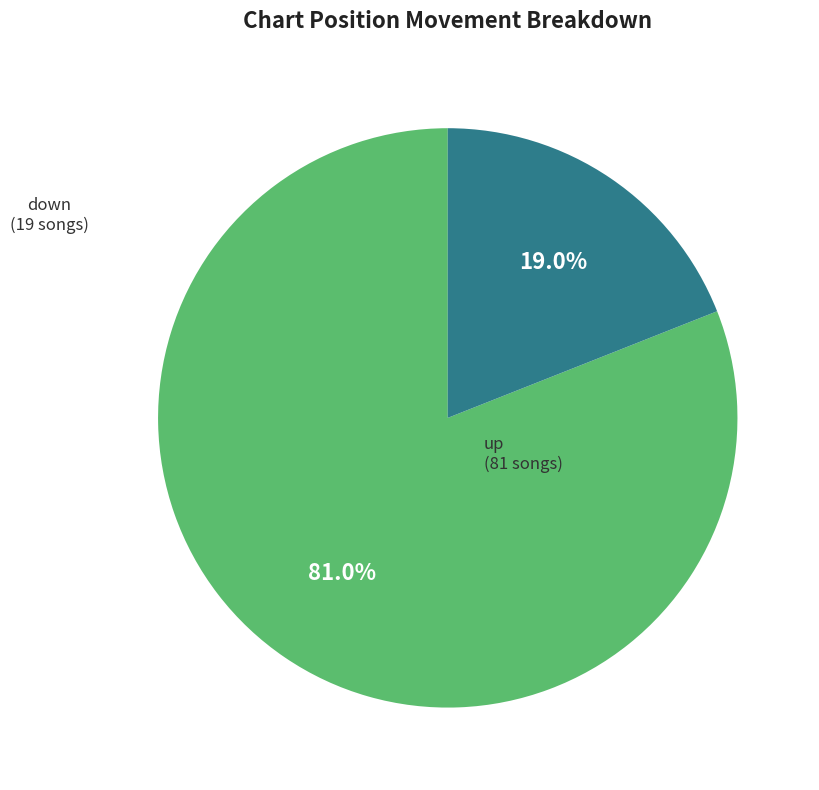

Rank the categories by value from lowest to highest.

down, up